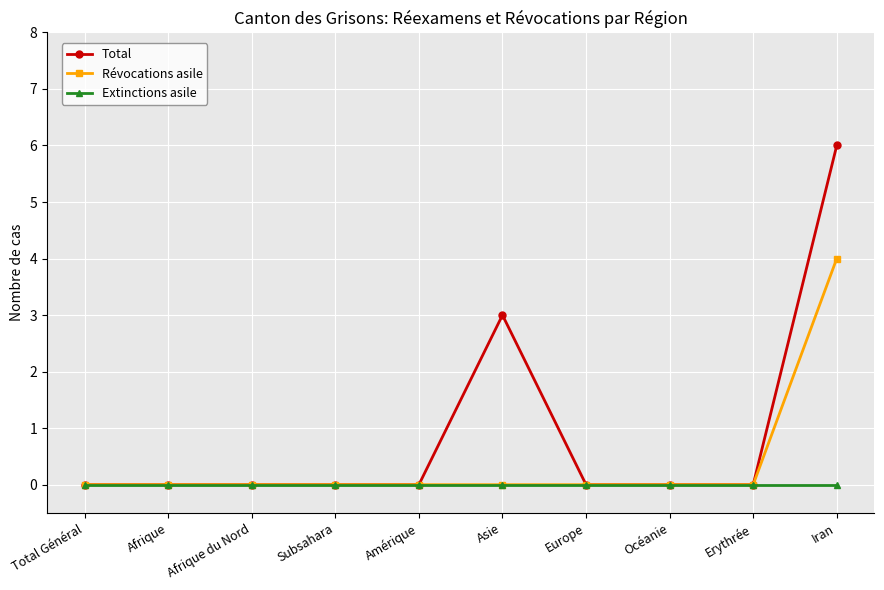

At which category is the sum across all series the highest?

Iran